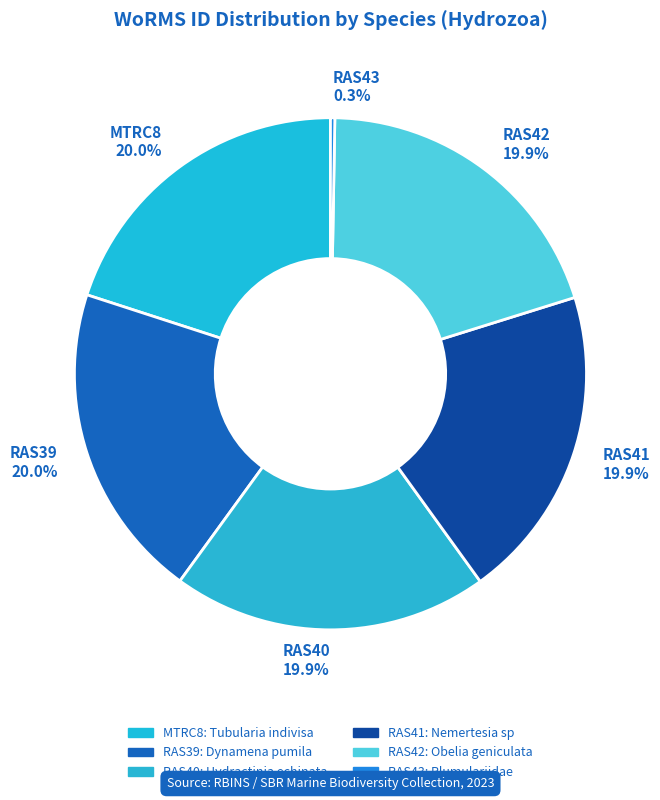

Approximately how many times larger is the value at RAS42 19.9% compared to RAS41 19.9%?

1.0